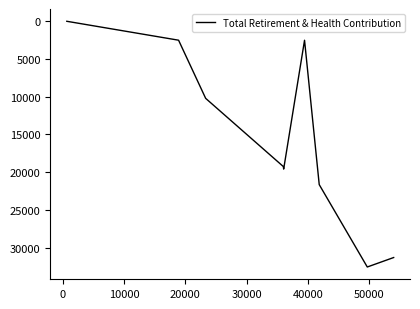

What is the label of the 4th point from the right?

40000